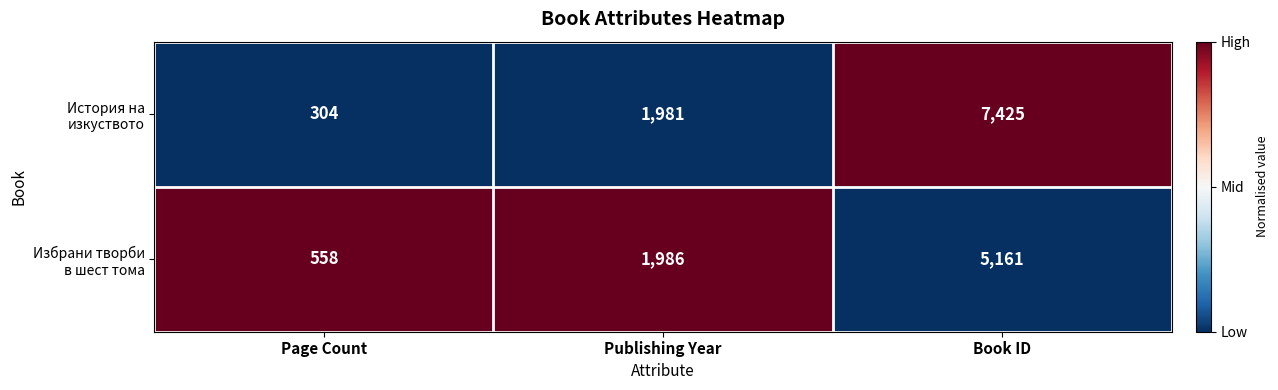

What is the total value across all series at Publishing Year?

3967